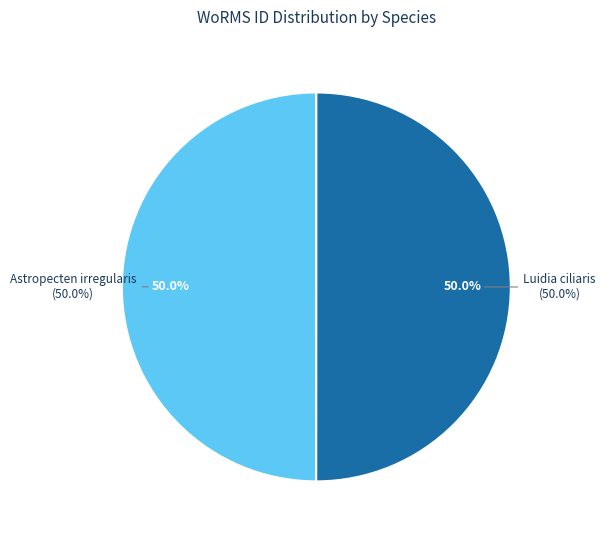

Which category accounts for the majority?

Luidia ciliaris